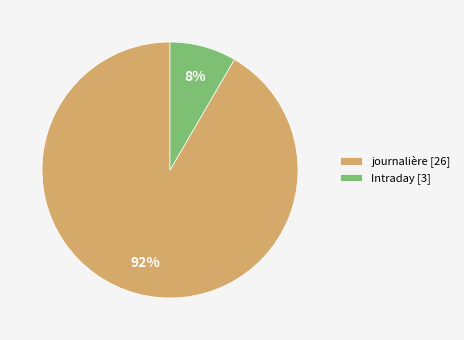

Do journalière [26] and Intraday [3] together represent more than half of the pie?

Yes